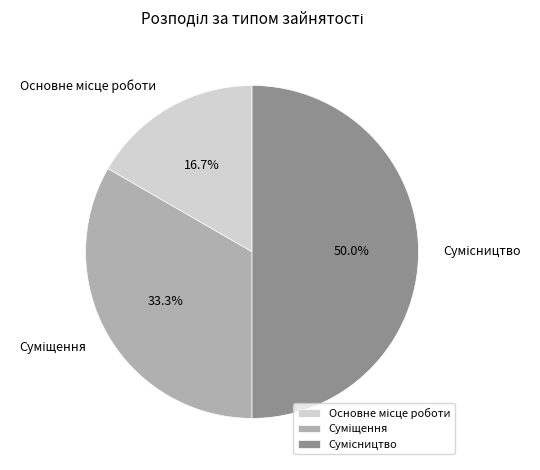

How many slices are in this pie chart?

3